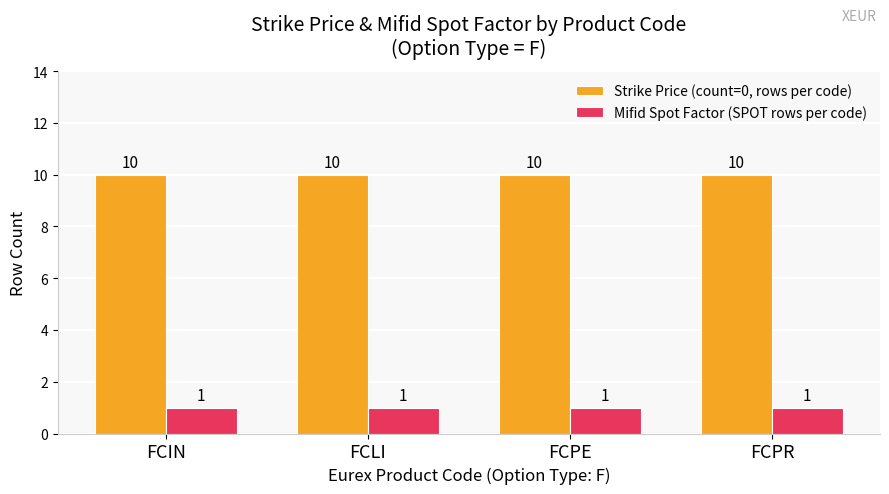

The value of Strike Price (count=0, rows per code) at FCPR is 5. True or false?

False